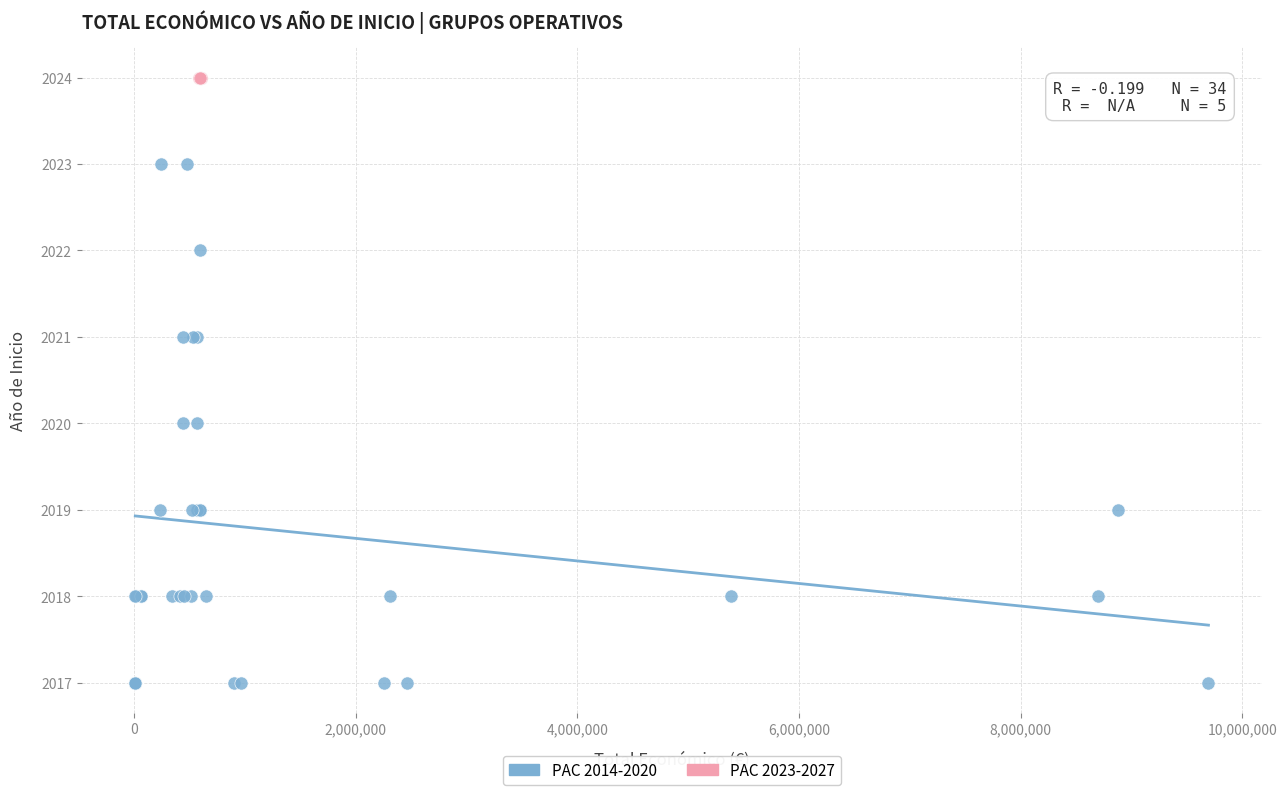

Which series reaches the minimum Y coordinate?

PAC 2014-2020